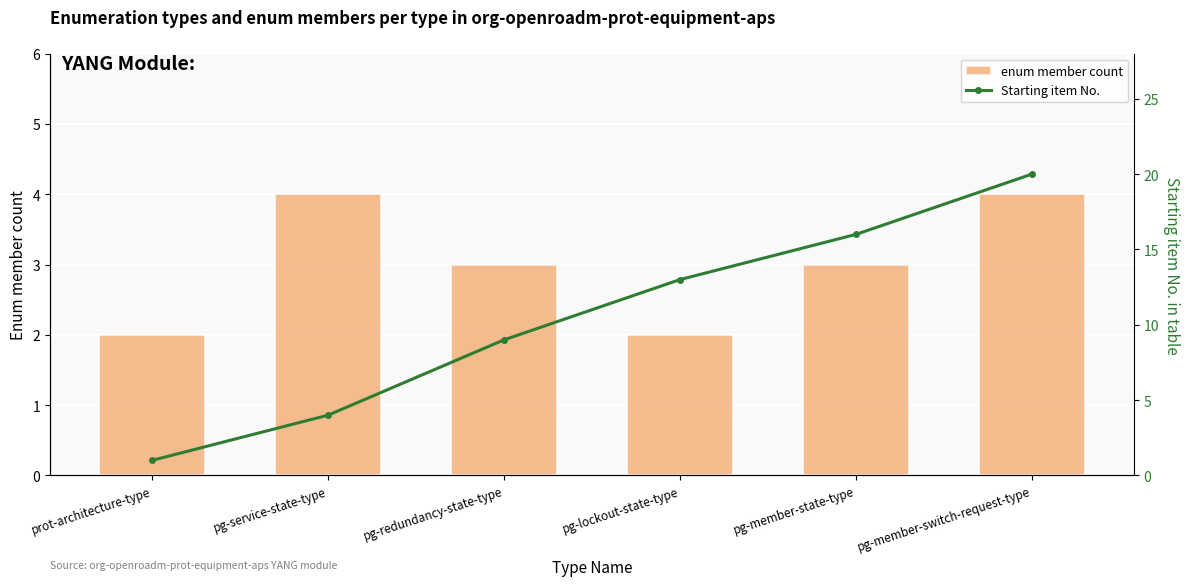

Is it true that Starting item No. equals 13 at pg-lockout-state-type?

True